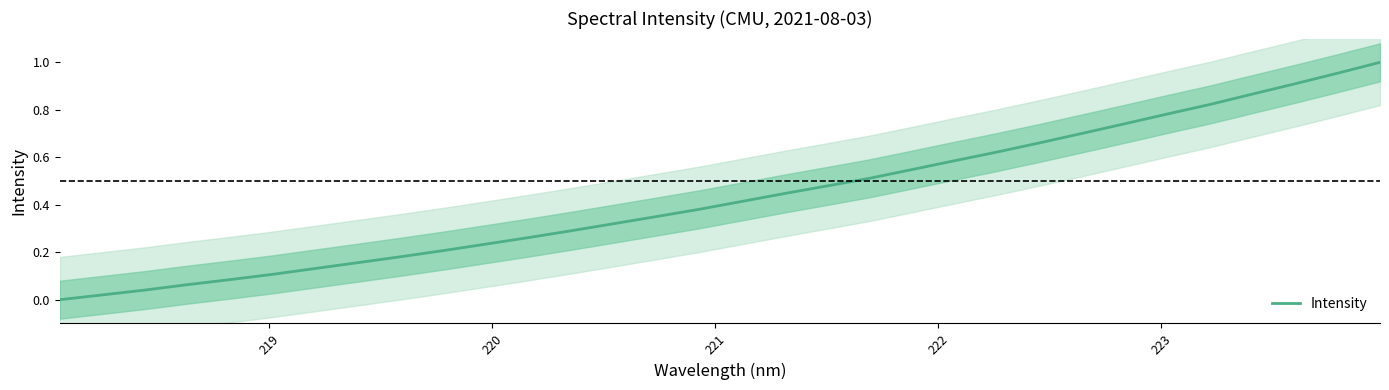

Count the number of values greater than 0.

31